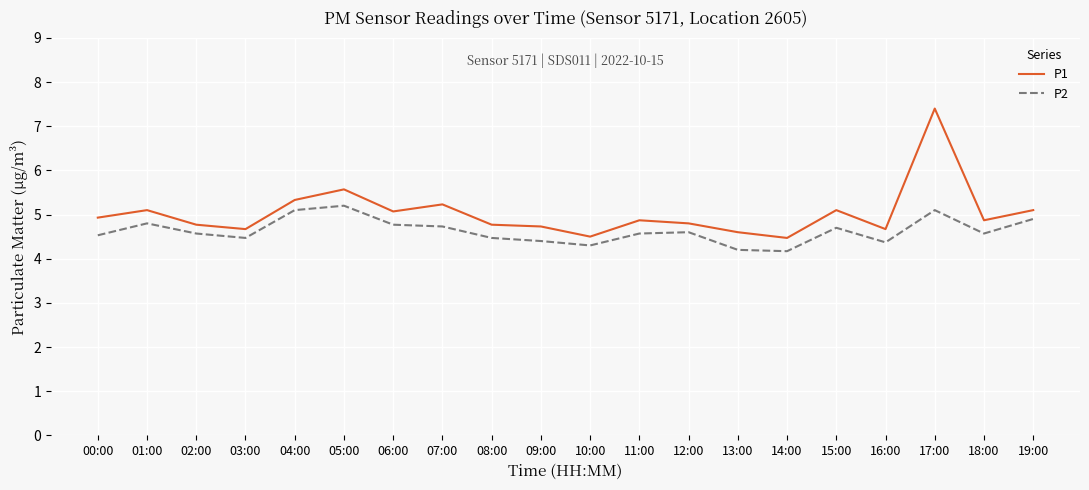

Is it true that P2 equals 2.5 at 16:00?

False